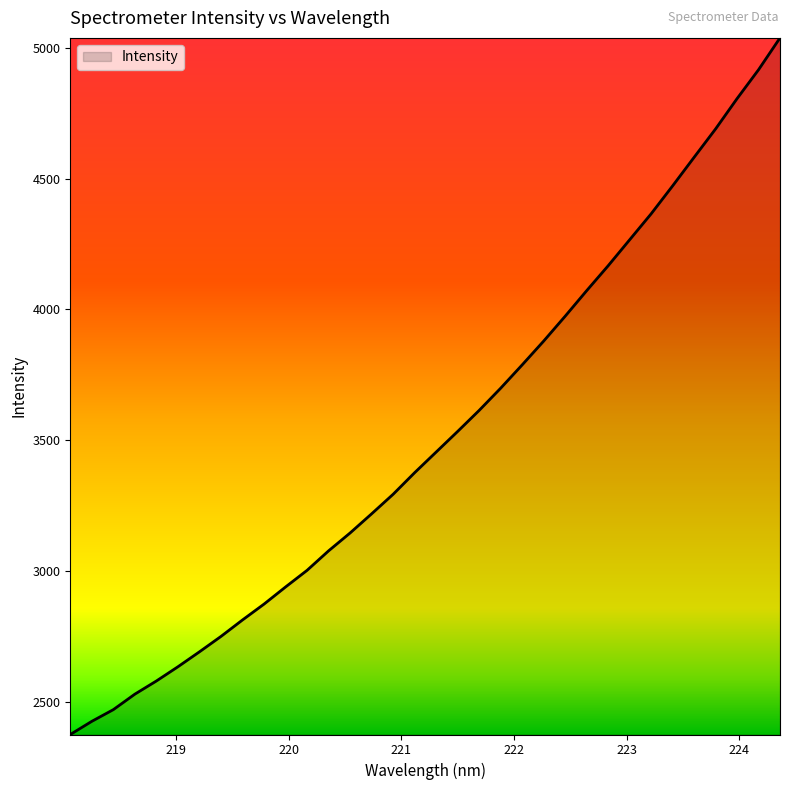

What is the average value?

3515.0